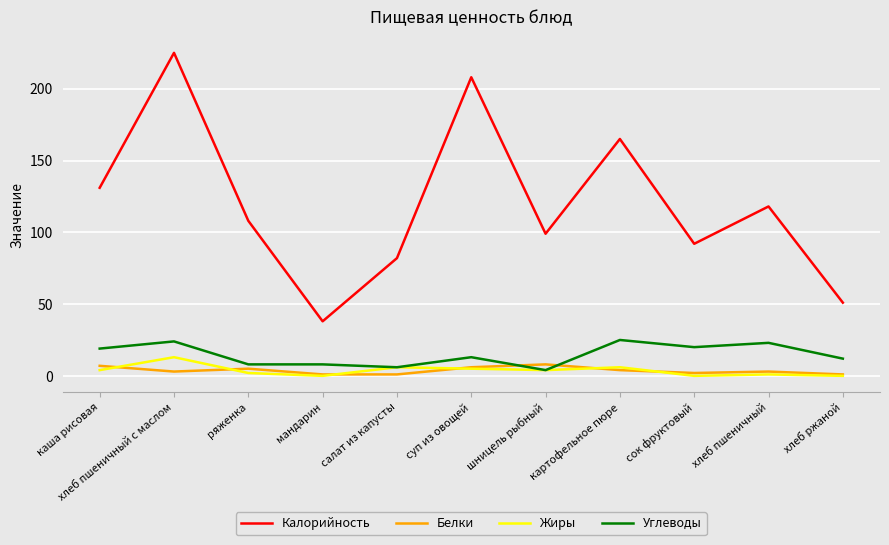

How many categories are shown in the chart?

11